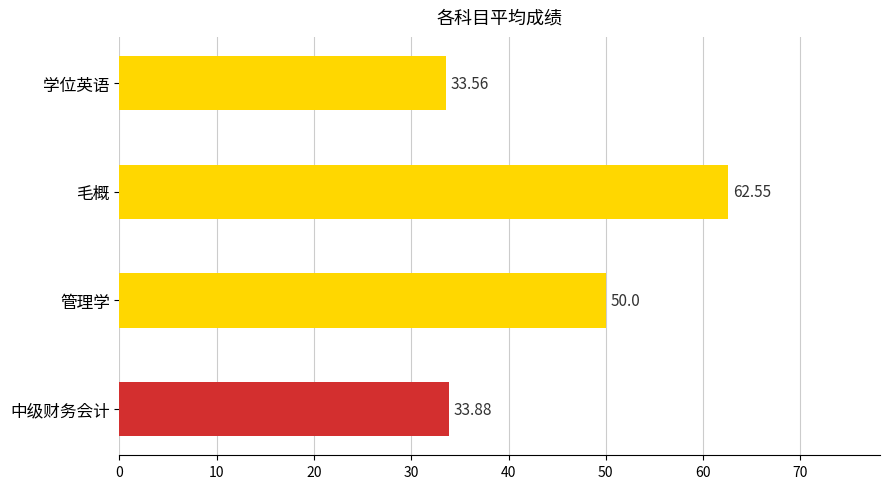

At which label is the value closest to 48?

管理学